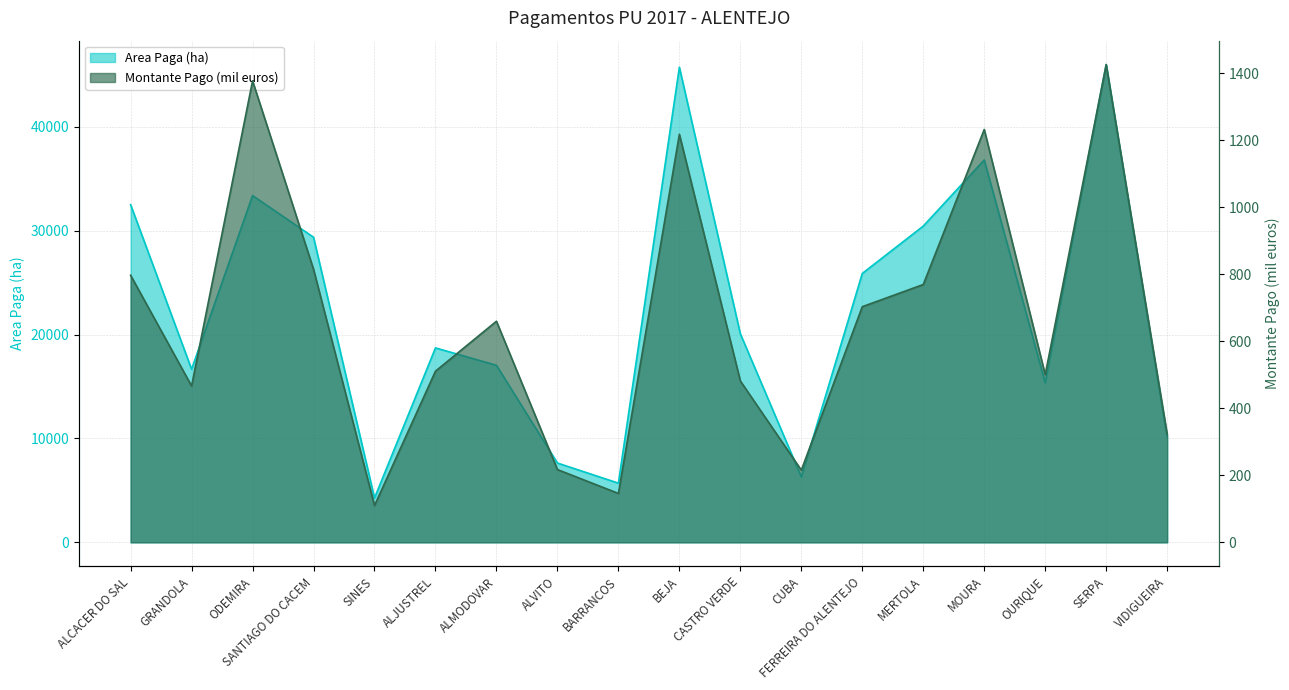

How many values in the Area Paga (ha) series exceed 20071?

9